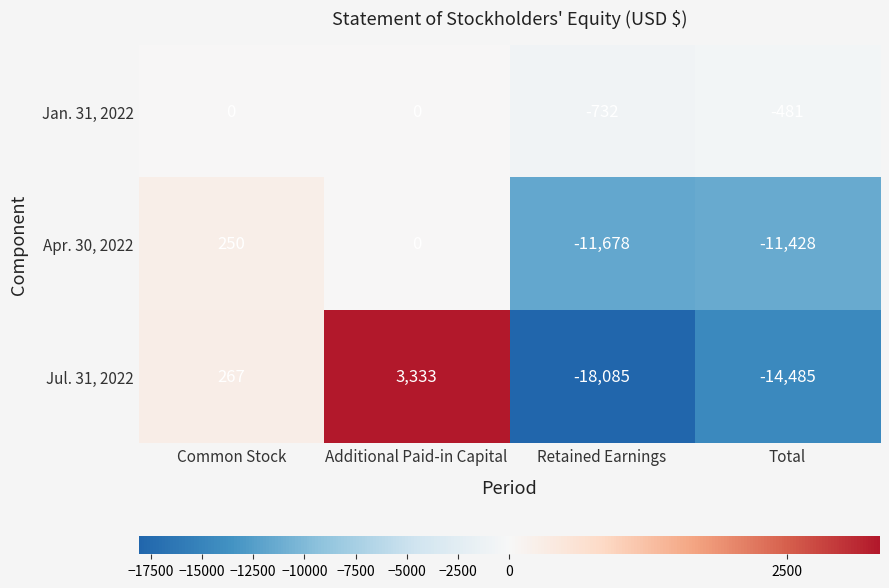

Reading right to left, transcribe all the data shown in this chart.

Jan. 31, 2022: -481	-732	0	0
Apr. 30, 2022: -11428	-11678	0	250
Jul. 31, 2022: -14485	-18085	3333	267